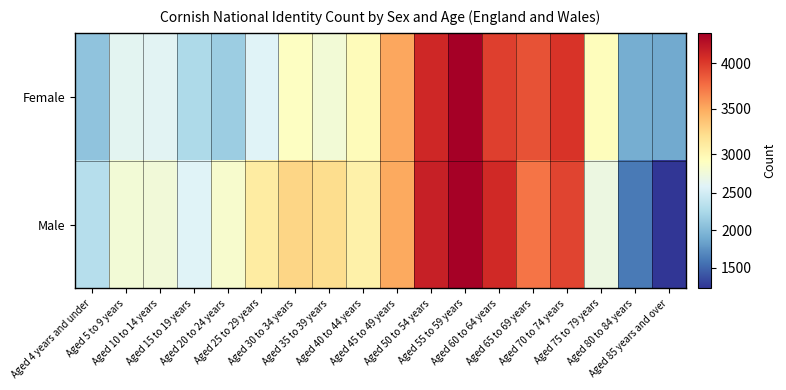

List the series in order of their peak value, lowest first.

Male, Female